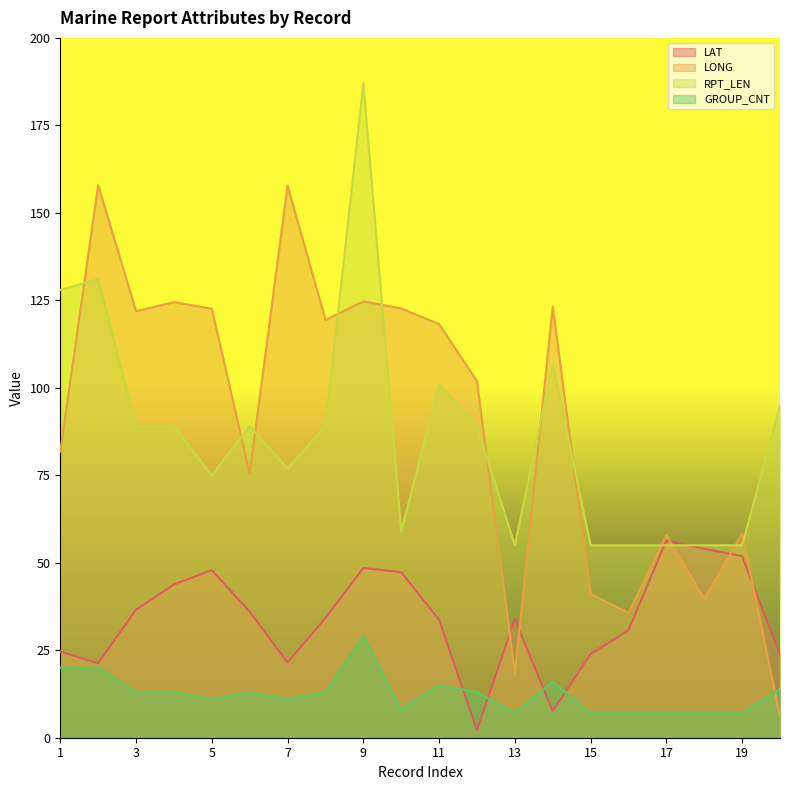

At how many categories does at least one series exceed 3?

20